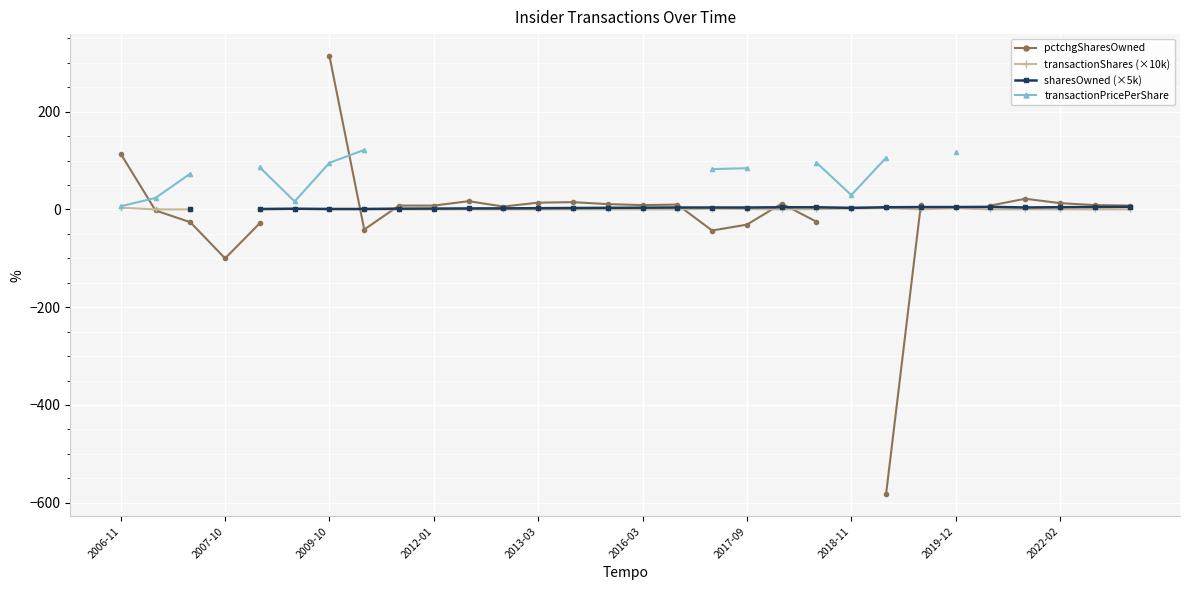

In pctchgSharesOwned, how many points are lower than both neighbors (excluding endpoints)?

5